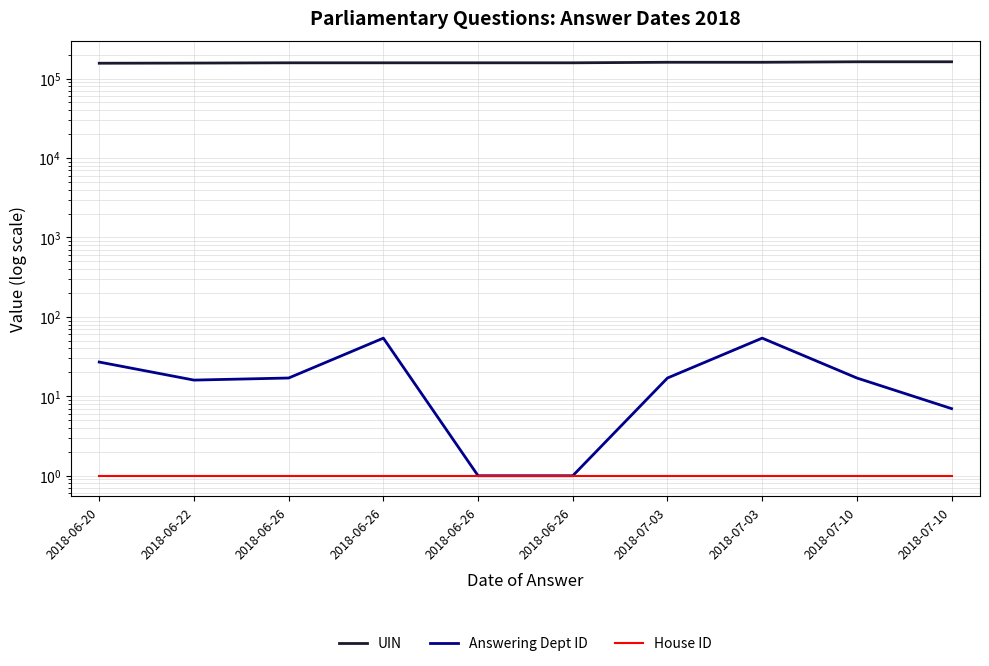

What are all the series names shown in the legend?

UIN, Answering Dept ID, House ID